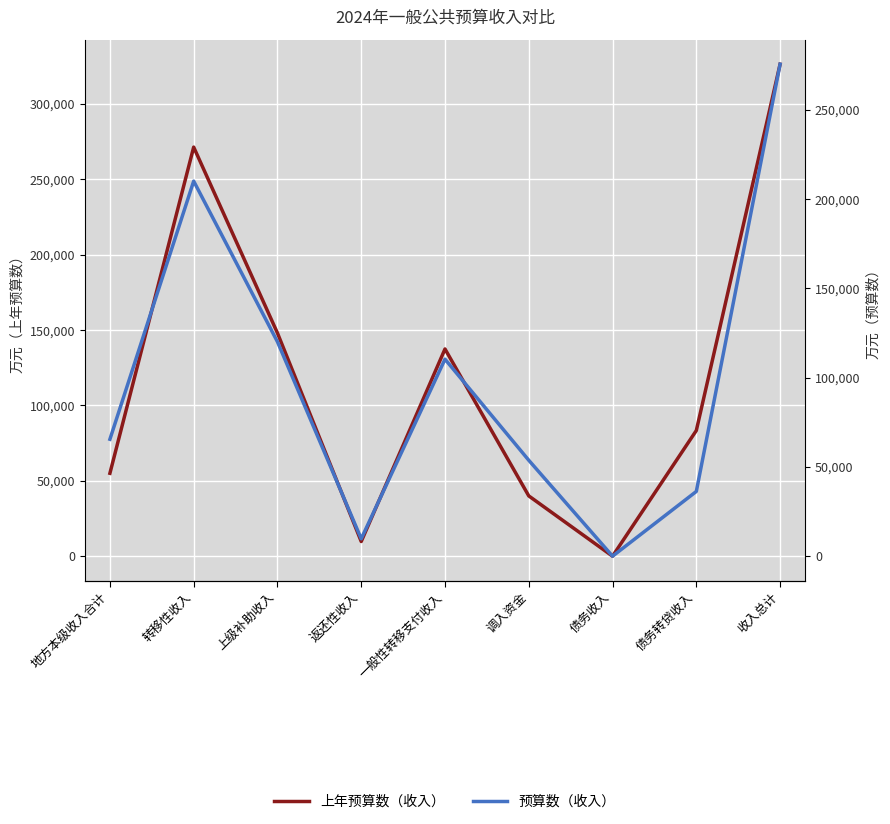

Is it true that 上年预算数（收入） equals 226725 at 上级补助收入?

False